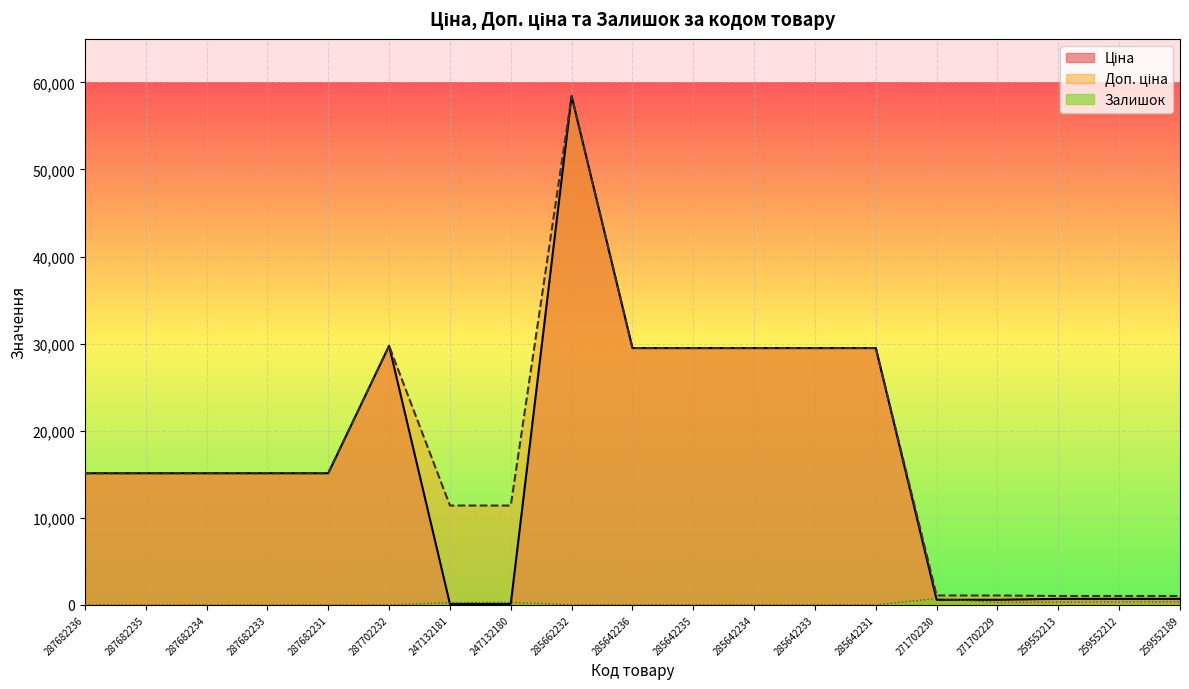

Reading left to right, list all the values displayed in this chart.

Ціна: 287682236=15120.0	287682235=15120.0	287682234=15120.0	287682233=15120.0	287682231=15120.0	287702232=29747.2	247132181=114.1	247132180=114.1	285662232=58426.5	285642236=29491.5	285642235=29491.5	285642234=29491.5	285642233=29491.5	285642231=29491.5	271702230=589.9	271702229=589.9	259552213=693.7	259552212=693.7	259552189=693.7
Доп. ціна: 287682236=15120.0	287682235=15120.0	287682234=15120.0	287682233=15120.0	287682231=15120.0	287702232=29747.2	247132181=11410.0	247132180=11410.0	285662232=58426.5	285642236=29491.5	285642235=29491.5	285642234=29491.5	285642233=29491.5	285642231=29491.5	271702230=1081.7	271702229=1081.7	259552213=1024.6	259552212=1024.6	259552189=1024.6
Залишок: 287682236=0.0	287682235=0.0	287682234=0.0	287682233=0.0	287682231=0.0	287702232=0.0	247132181=260.0	247132180=290.0	285662232=14.0	285642236=14.0	285642235=13.0	285642234=10.0	285642233=16.0	285642231=7.0	271702230=736.0	271702229=273.0	259552213=318.0	259552212=335.0	259552189=348.0